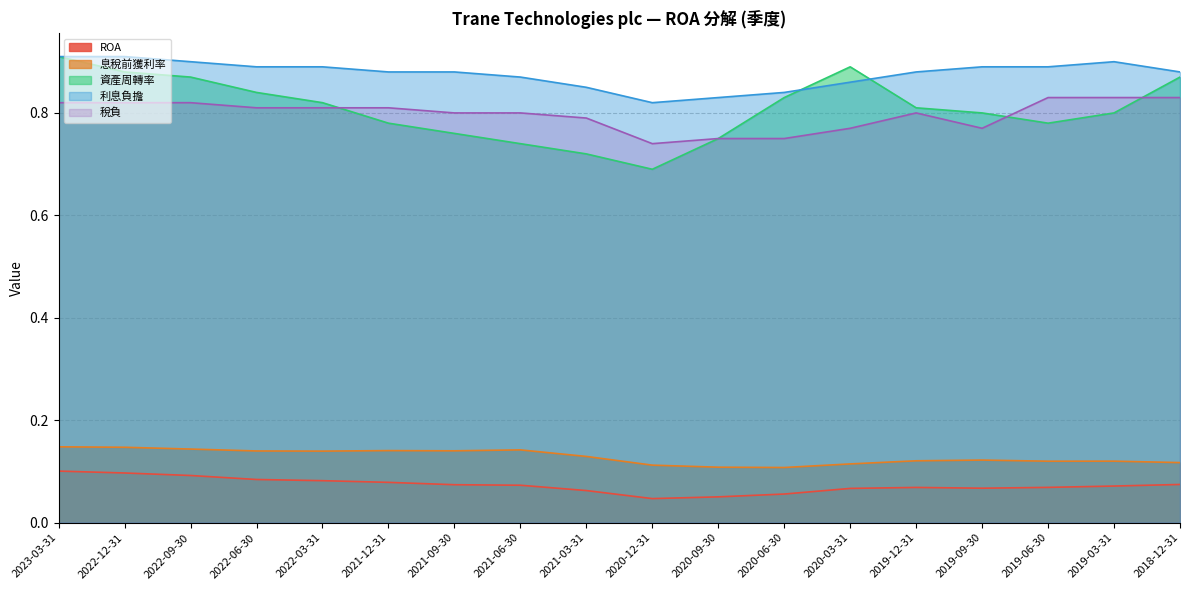

The value of ROA at 2020-12-31 is 0.0. True or false?

False